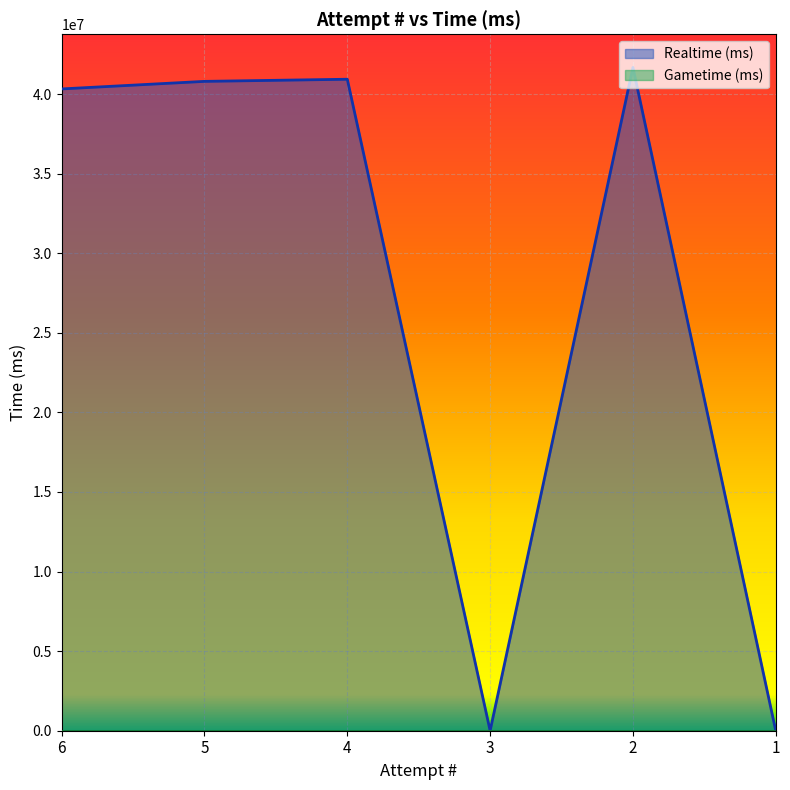

Reading right to left, what are all the values shown in this chart?

0	41672224	0	40931804	40797616	40322948